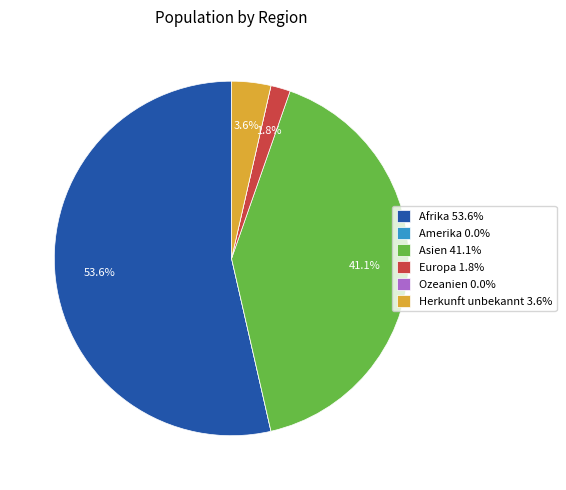

Which has a higher value, Herkunft unbekannt 3.6% or Afrika 53.6%?

Afrika 53.6%